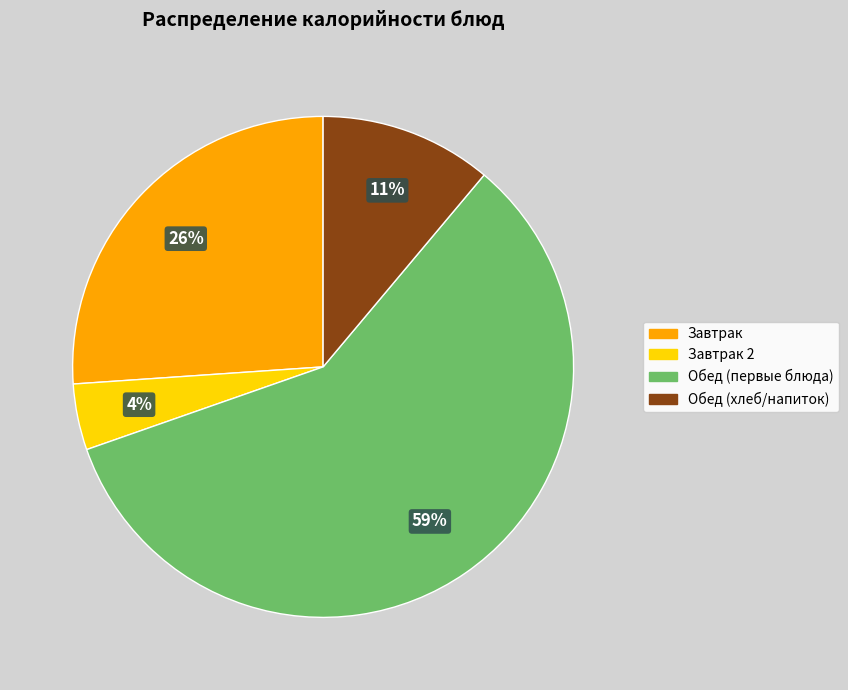

To the nearest percent, what percentage of the pie is Завтрак 2?

4%